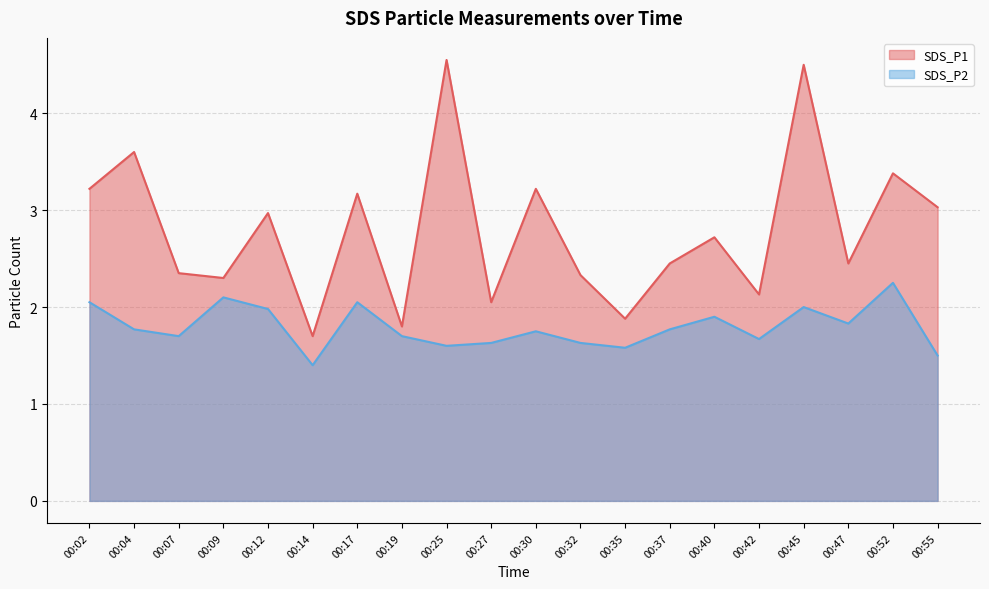

What is the difference between the highest and lowest values at 00:30?

1.5